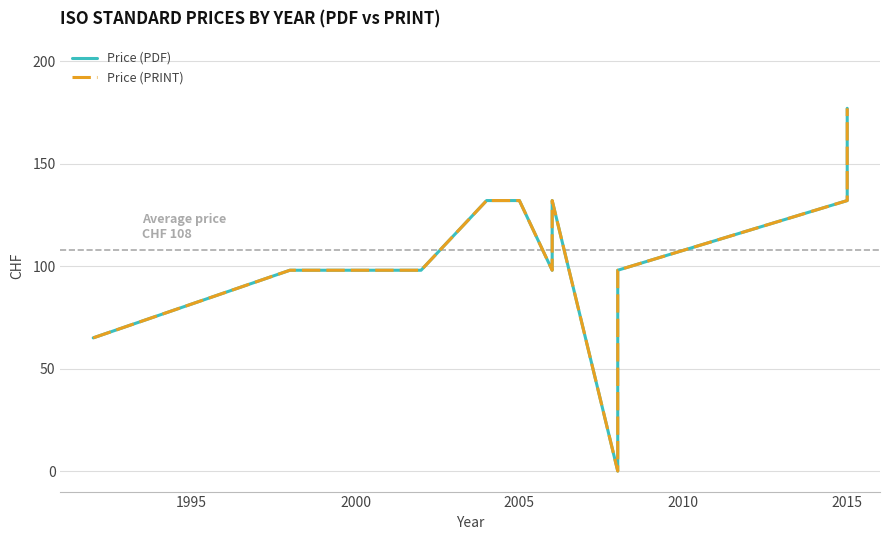

Count the number of categories in the chart.

14